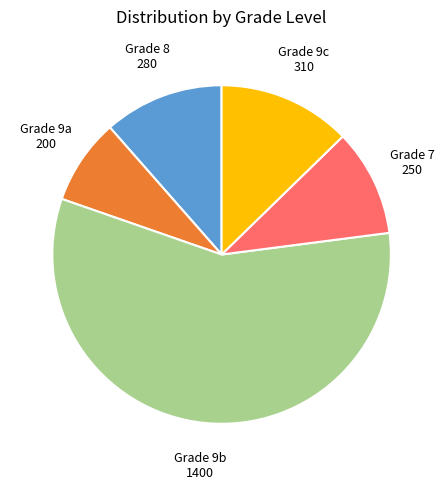

What is the largest slice in the pie chart?

Grade 9b